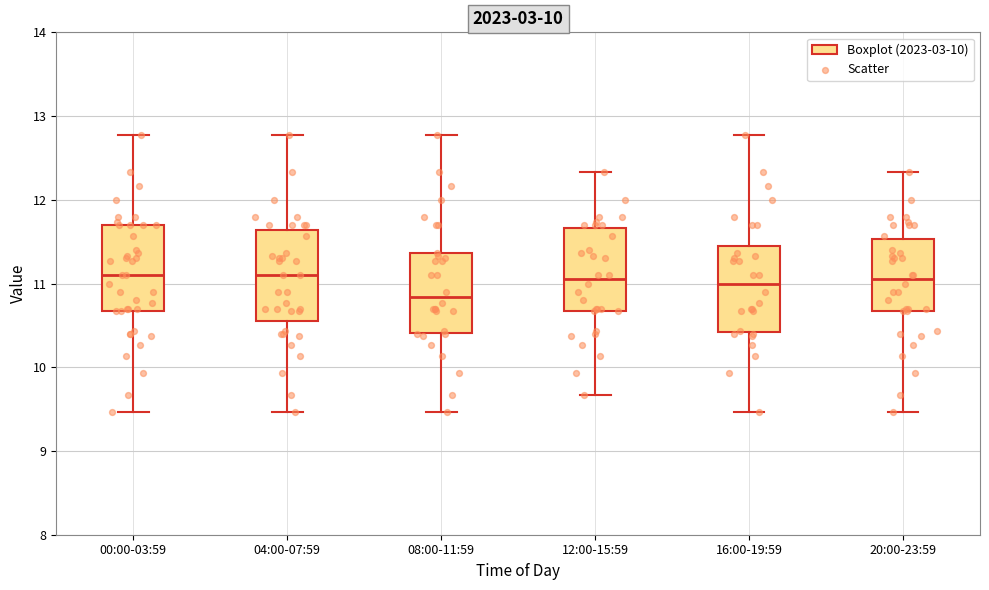

Reading left to right, read every box against the y-axis: the position of its median line, the range the box covers, and the ends of its whiskers. The values are not printed on the chart, so give them approximately, as read against the axis.

00:00-03:59: median 11.1, box 10.7 to 11.7, whiskers 9.5 to 12.8
04:00-07:59: median 11.1, box 10.6 to 11.6, whiskers 9.5 to 12.8
08:00-11:59: median 10.8, box 10.4 to 11.4, whiskers 9.5 to 12.8
12:00-15:59: median 11.1, box 10.7 to 11.7, whiskers 9.7 to 12.3
16:00-19:59: median 11.0, box 10.4 to 11.5, whiskers 9.5 to 12.8
20:00-23:59: median 11.1, box 10.7 to 11.5, whiskers 9.5 to 12.3